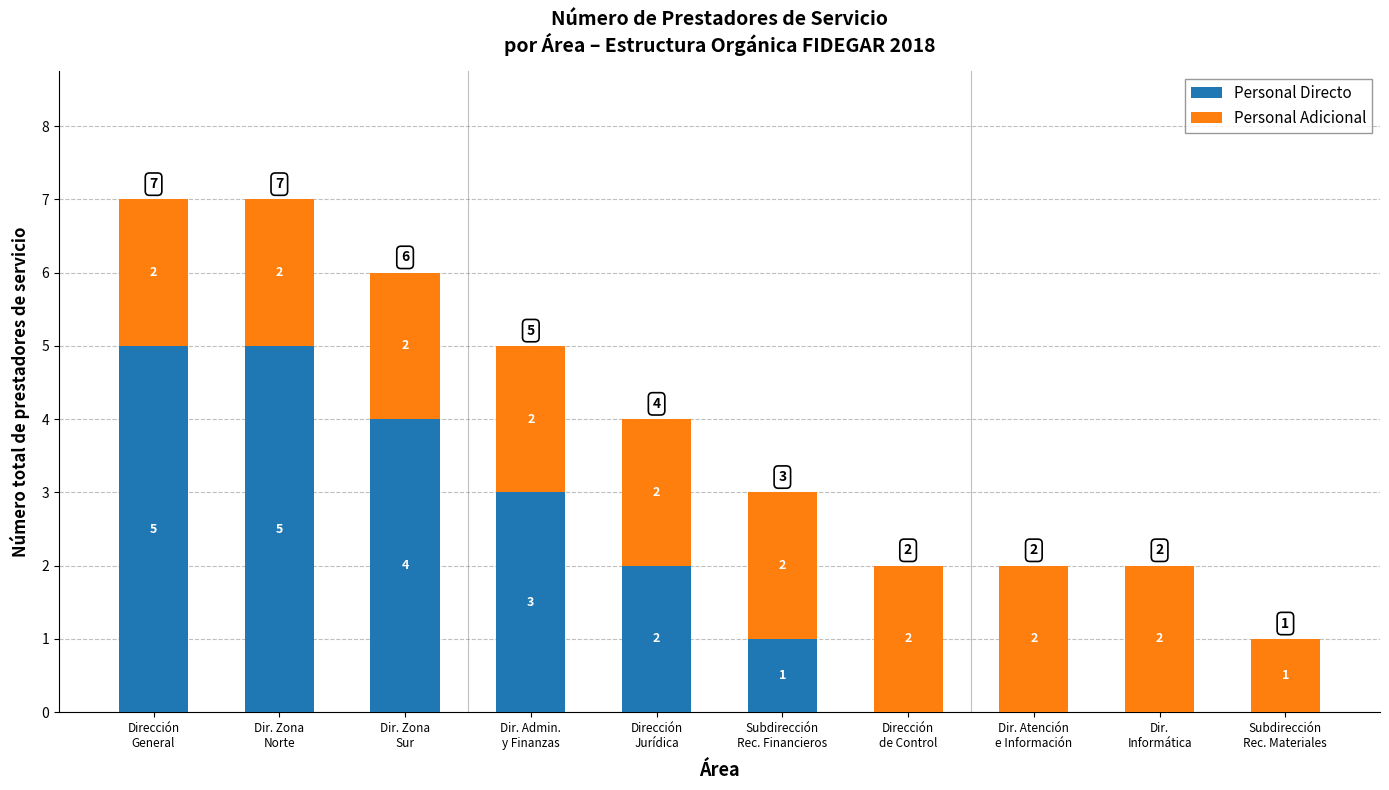

How many Personal Directo values are between 0 and 4?

8